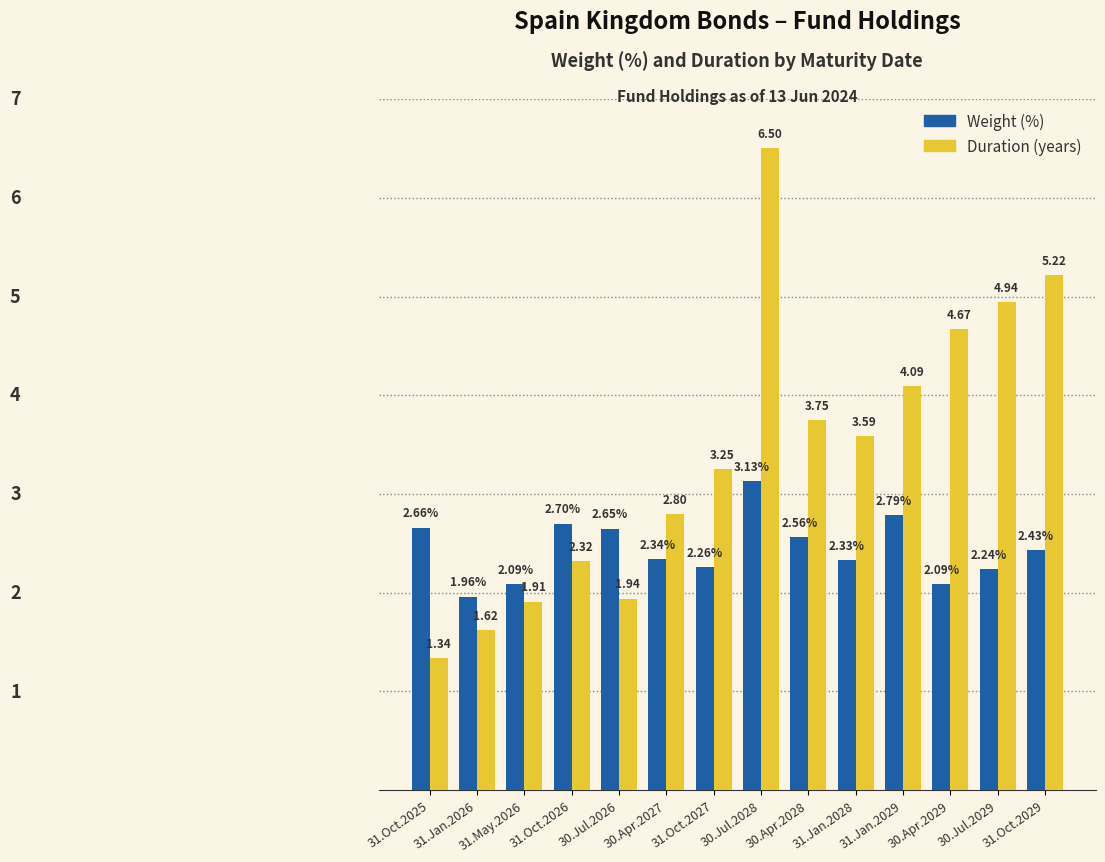

At which category is the sum across all series the highest?

30.Jul.2028